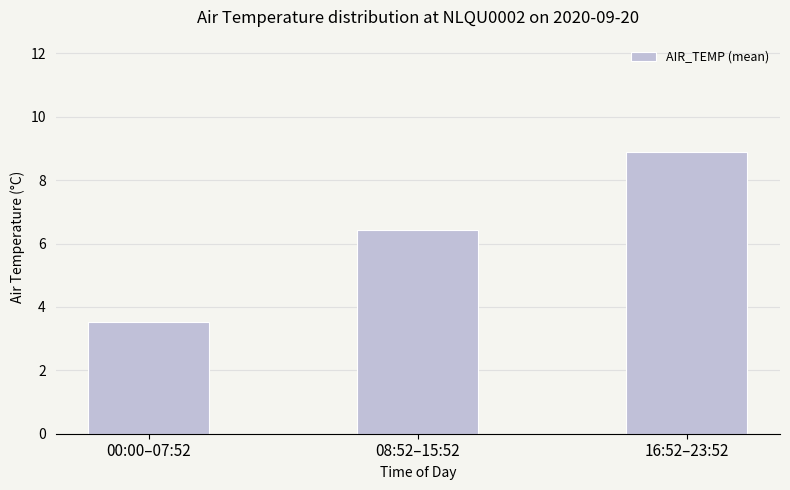

Rank the categories by value from lowest to highest.

00:00–07:52, 08:52–15:52, 16:52–23:52